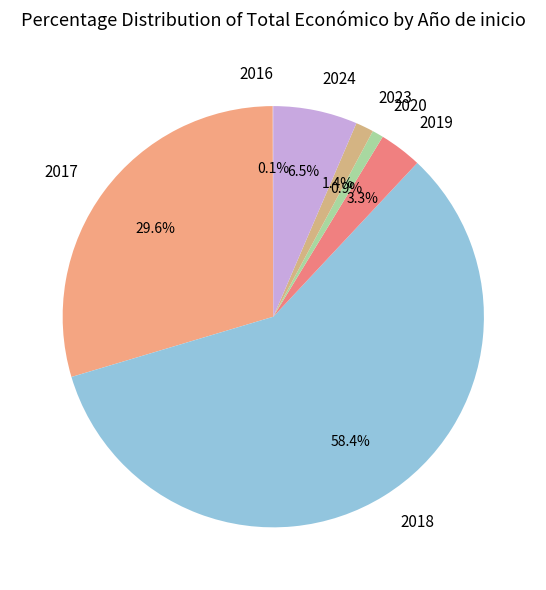

Is 2019 the majority of the pie?

No